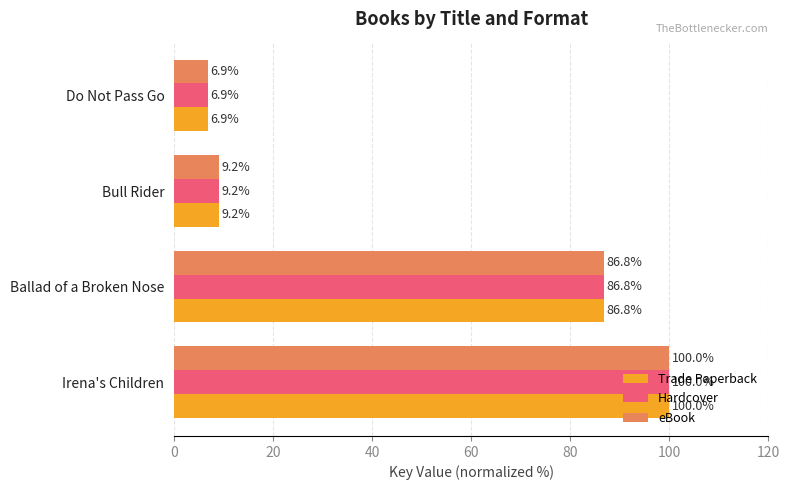

What are all the series names shown in the legend?

Trade Paperback, Hardcover, eBook